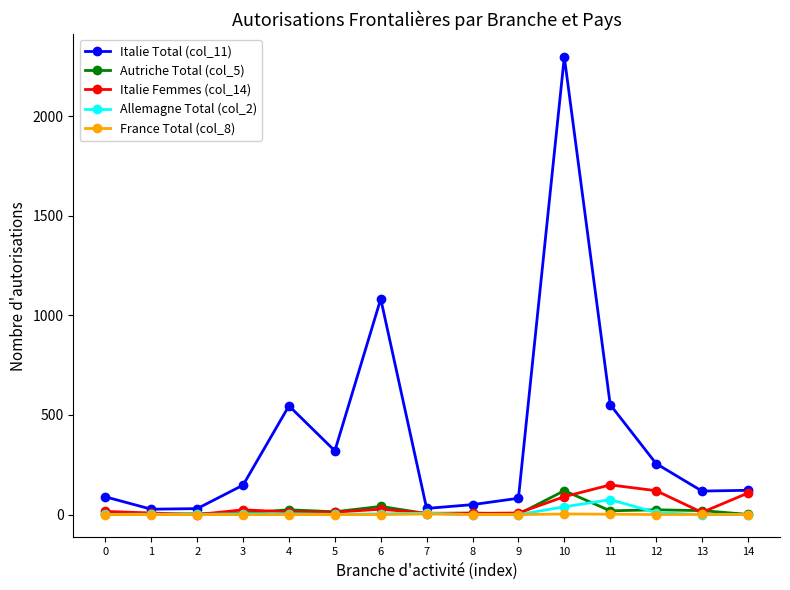

What is the average value of the Autriche Total (col_5) series?

20